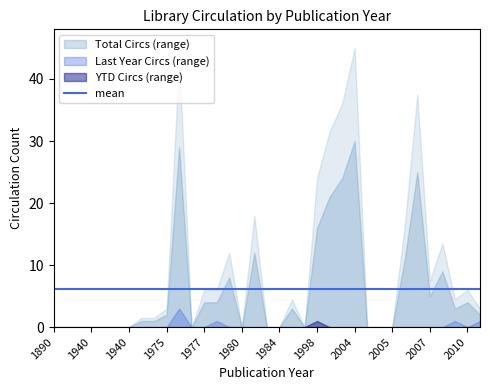

How many values in Last Year Circs are above zero?

4